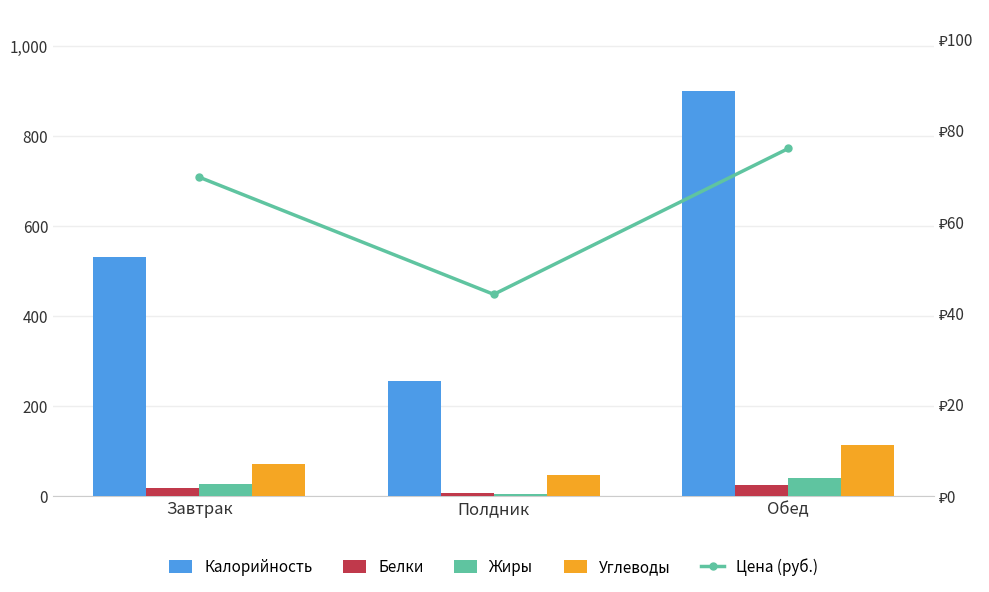

Reading left to right, extract all data points from this chart.

Калорийность: 529.6	254.0	900.3
Белки: 18.1	6.0	23.9
Жиры: 25.3	5.0	39.2
Углеводы: 70.8	46.3	112.8
Цена (руб.): 69.8	44.1	76.0